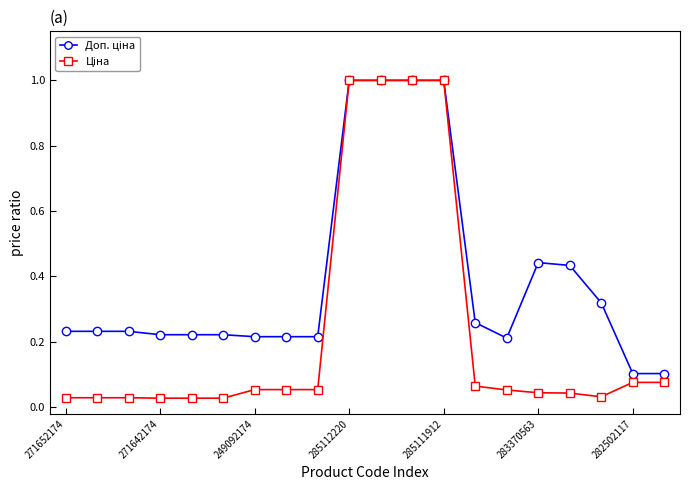

What is the greatest value displayed?

1.0